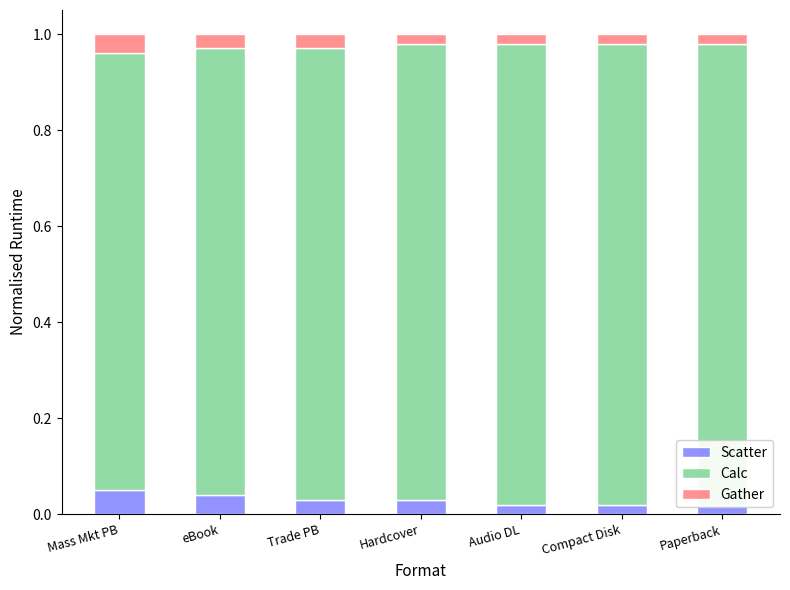

List the series in order of their peak value, lowest first.

Gather, Scatter, Calc